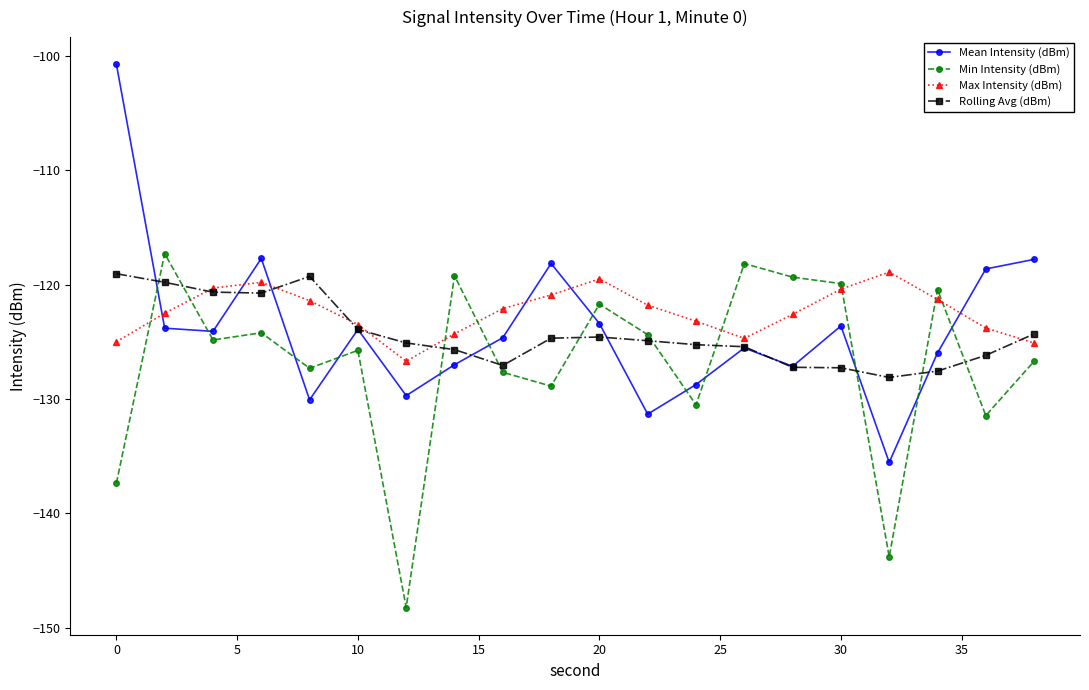

How many intersections are there between Rolling Avg (dBm) and Min Intensity (dBm)?

10